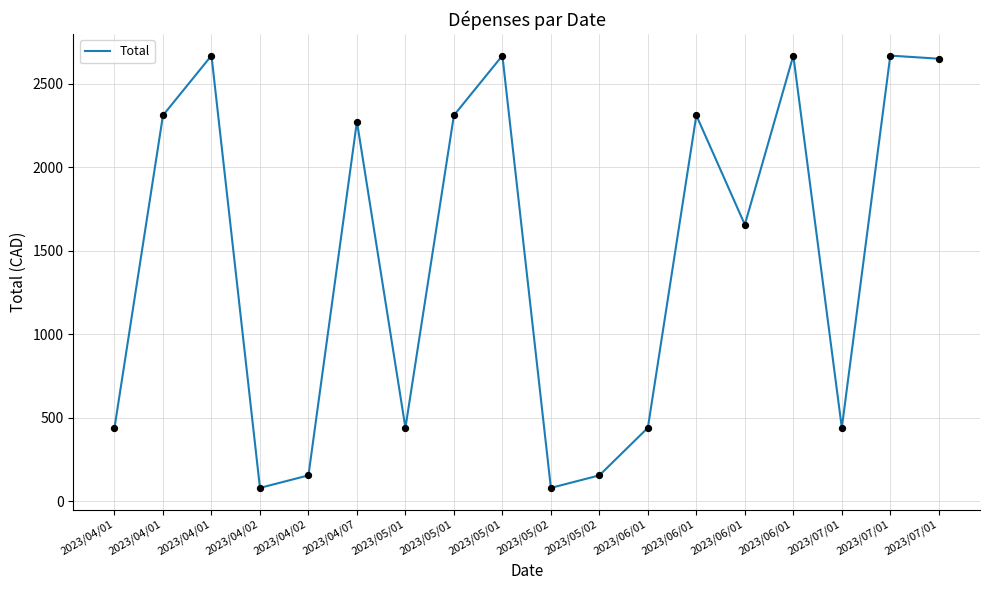

Which has a higher value, 2023/05/01 or 2023/05/02?

2023/05/01